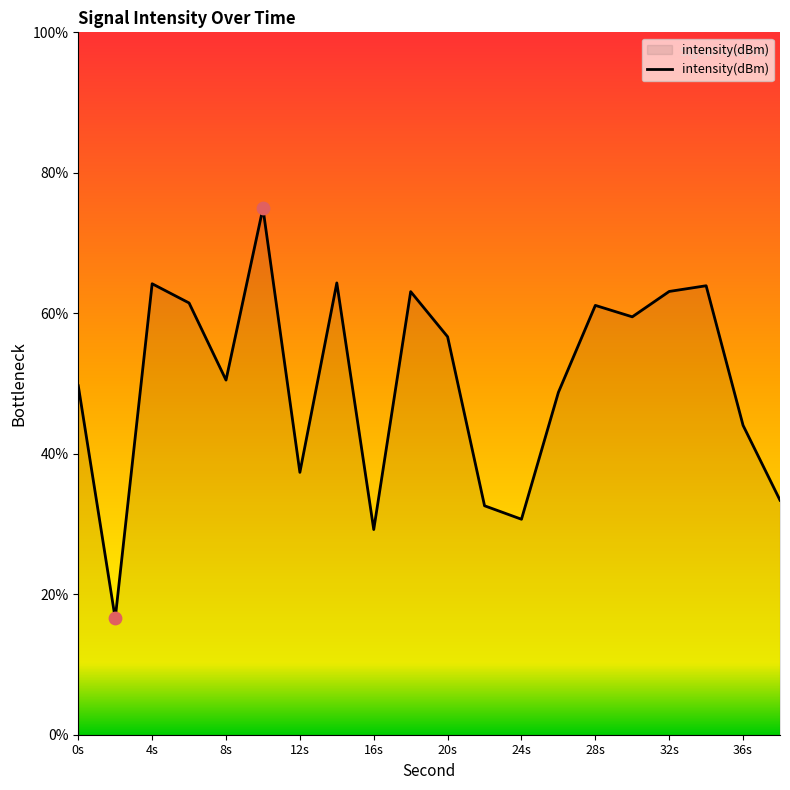

What is the difference between the maximum and minimum values?

58.4